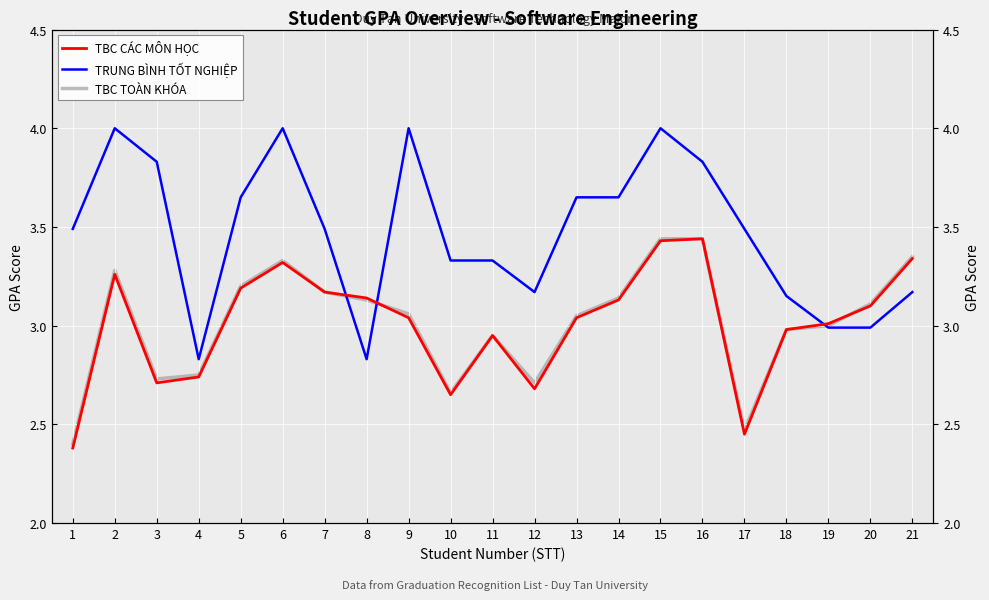

What is the difference between the second highest and minimum values in the TBC CÁC MÔN HỌC series?

1.1